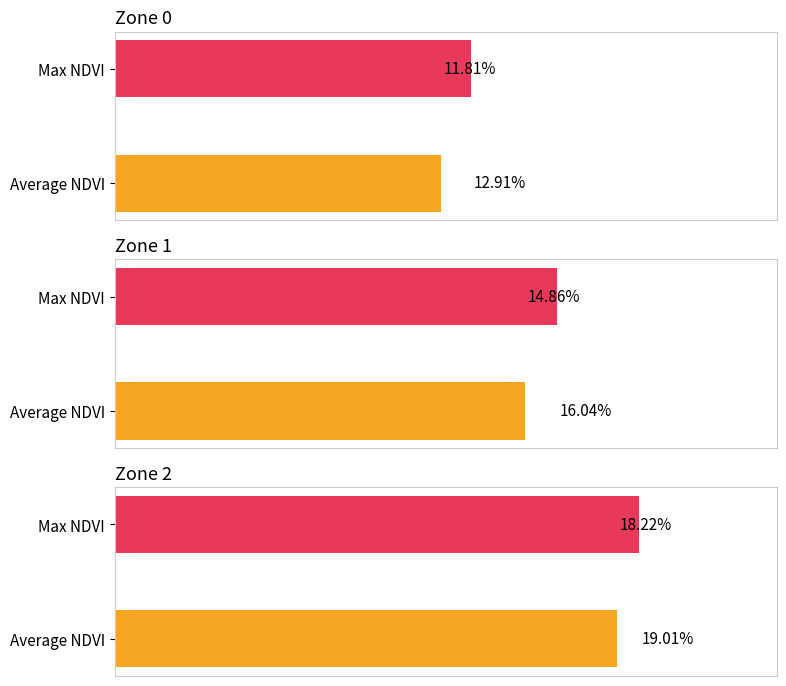

Which series changed the most between Zone 1 and Zone 2?

Average NDVI